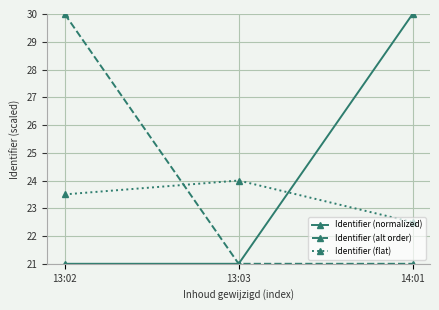

The value of Identifier (normalized) at 13:02 is 21.0. True or false?

True